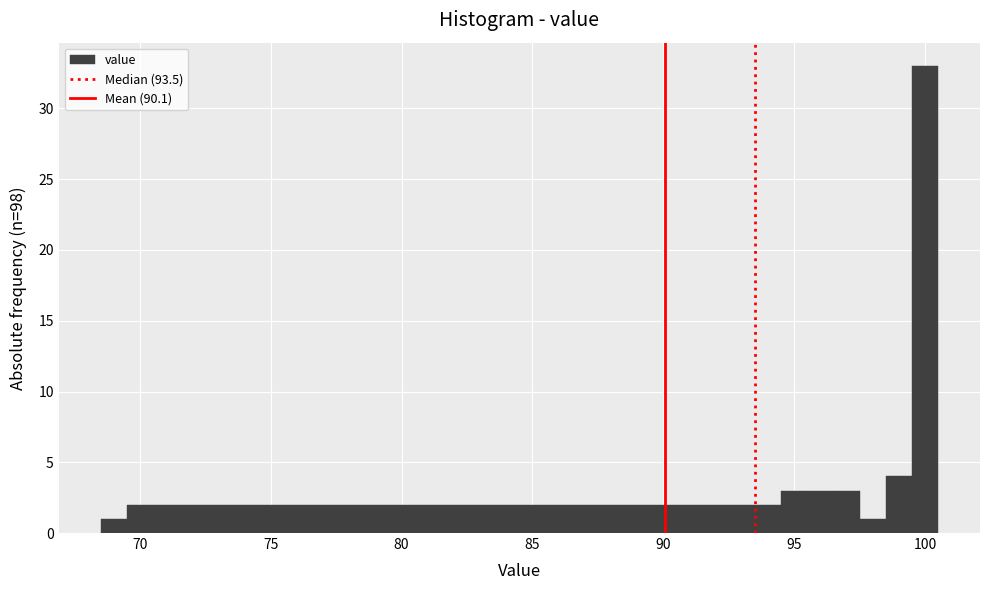

Read against the x-axis, roughly where is the centre of the tallest bar?

100.0